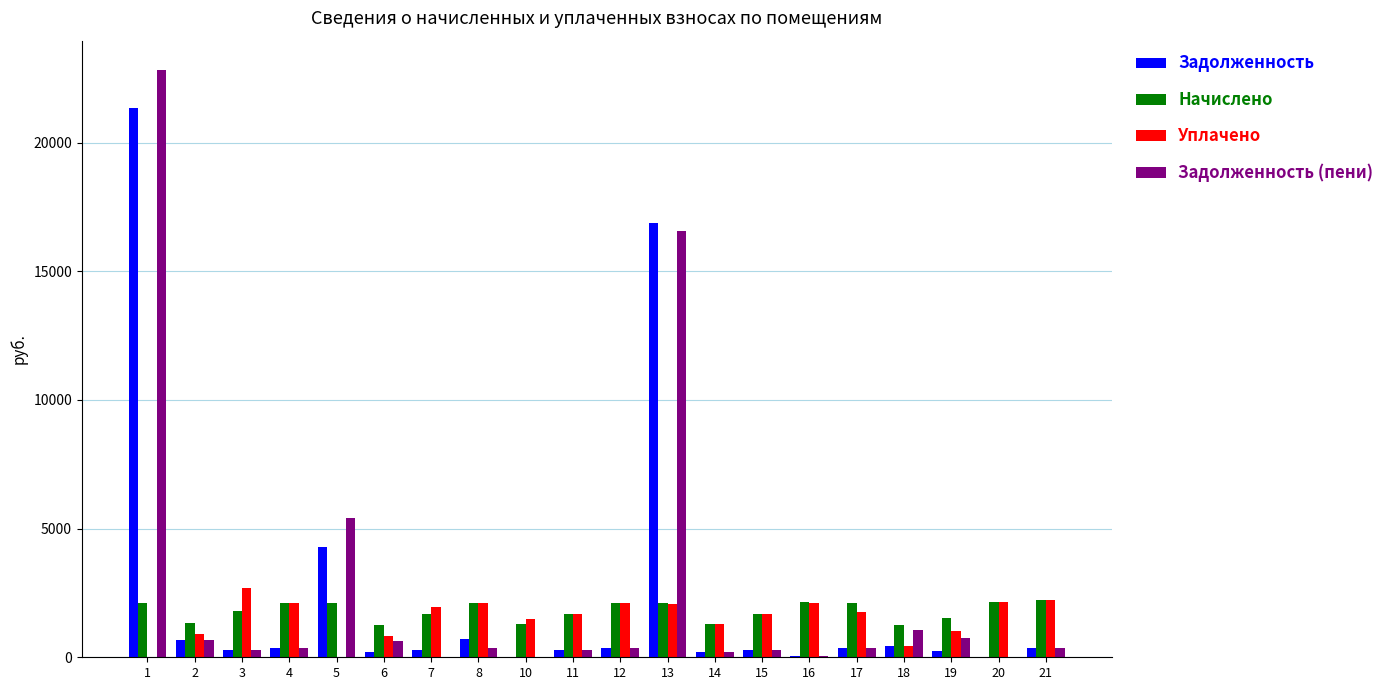

Are the bars horizontal?

No